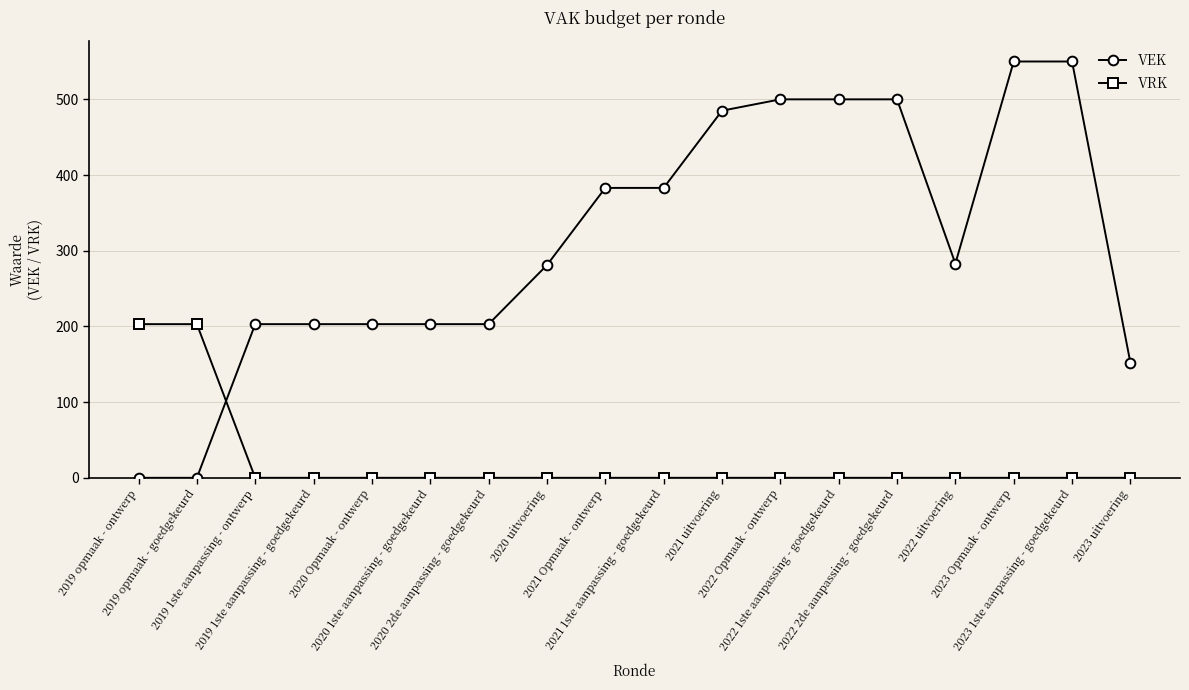

What is the sum of the VEK values at 2022 Opmaak - ontwerp and 2020 1ste aanpassing - goedgekeurd?

703